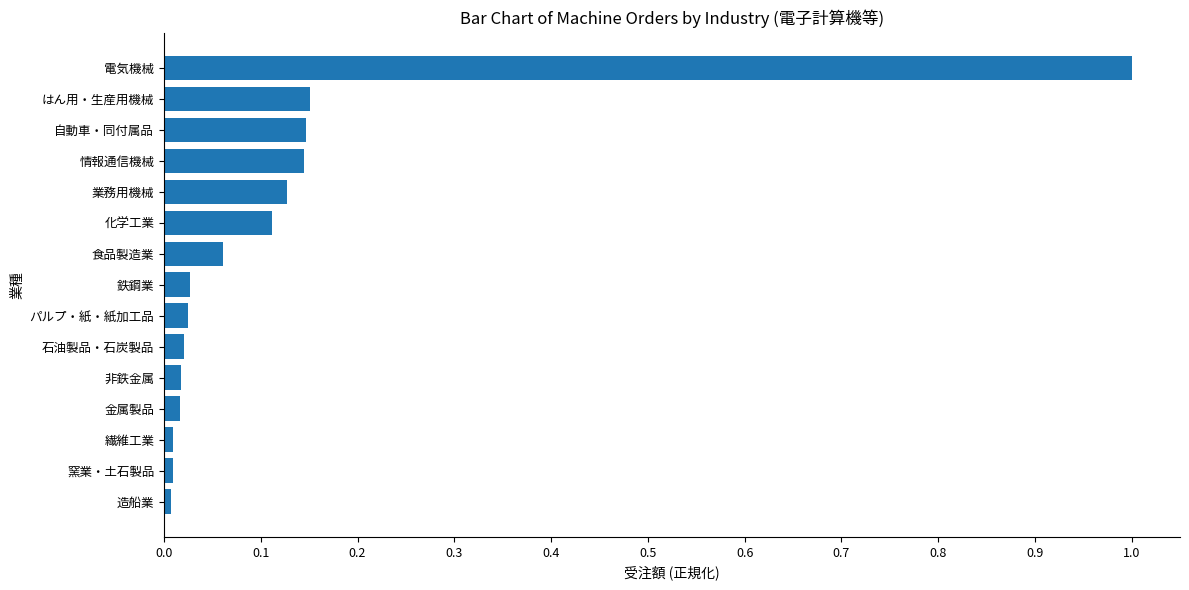

Between 繊維工業 and はん用・生産用機械, which is larger?

はん用・生産用機械